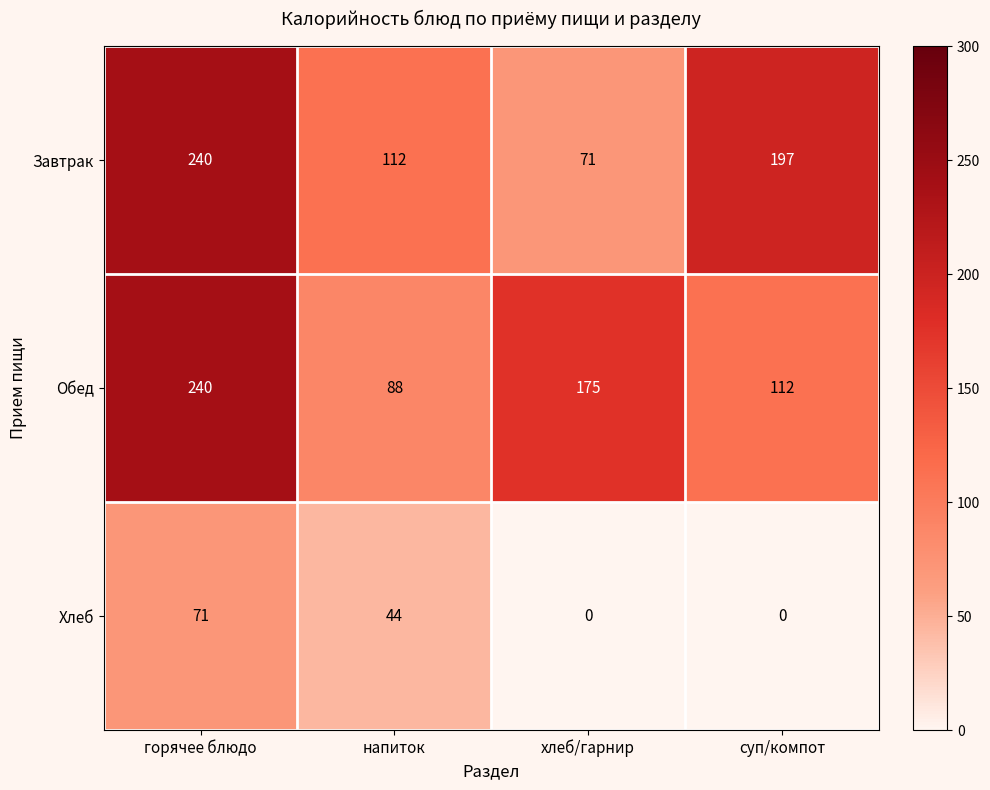

At which label does Завтрак reach its minimum?

хлеб/гарнир